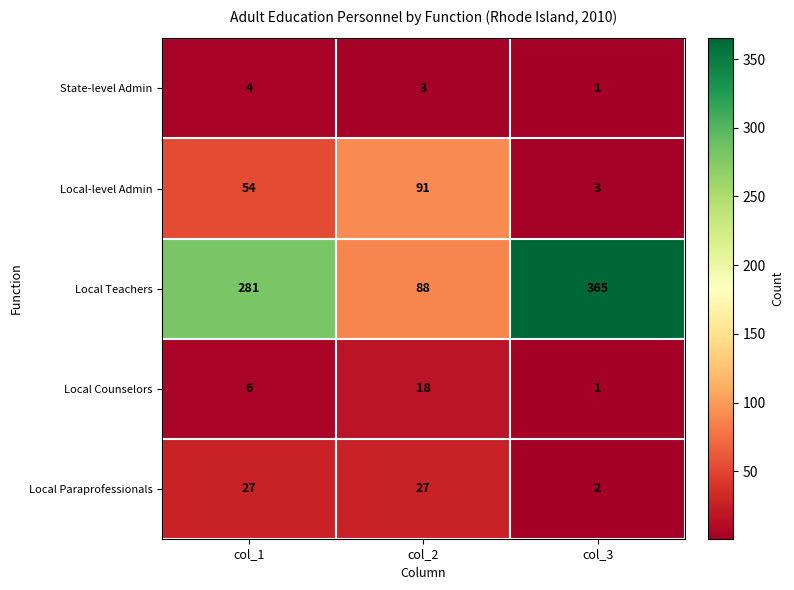

What is the minimum value shown in the chart?

1